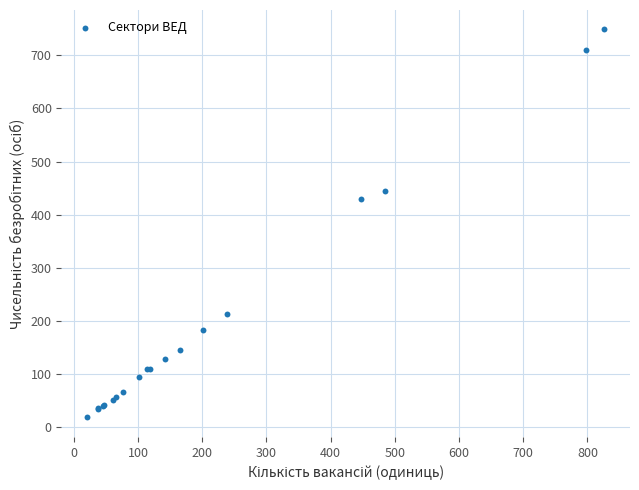

What Y value in the scatter plot is closest to 383?

430